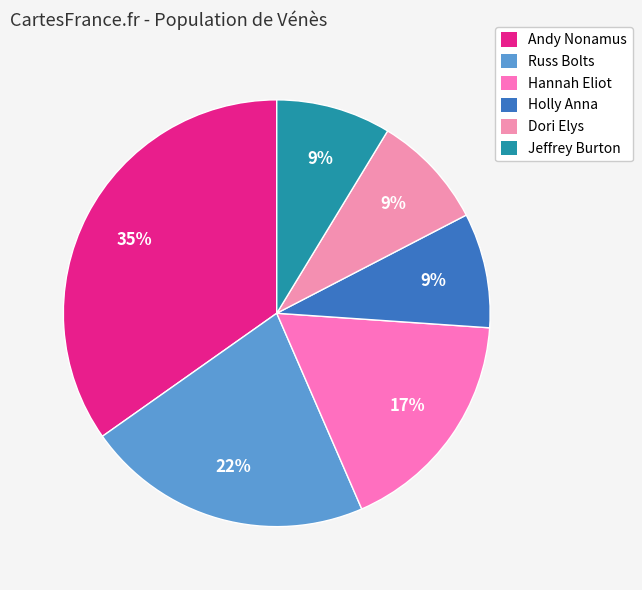

What is the largest slice in the pie chart?

Andy Nonamus (202033087)